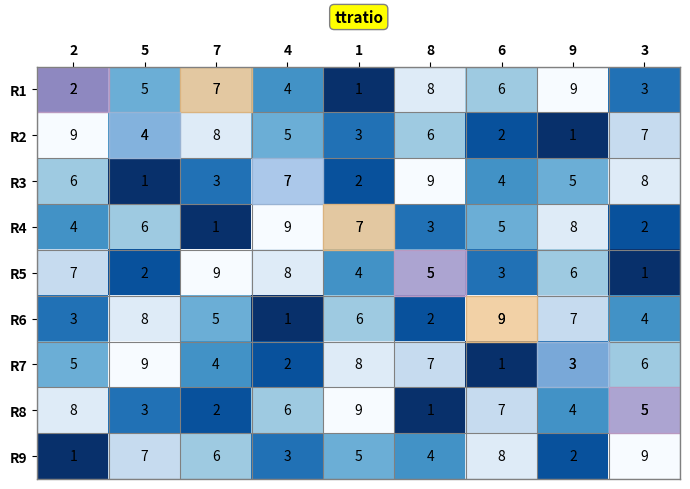

What is the total value across all series at 5?

45